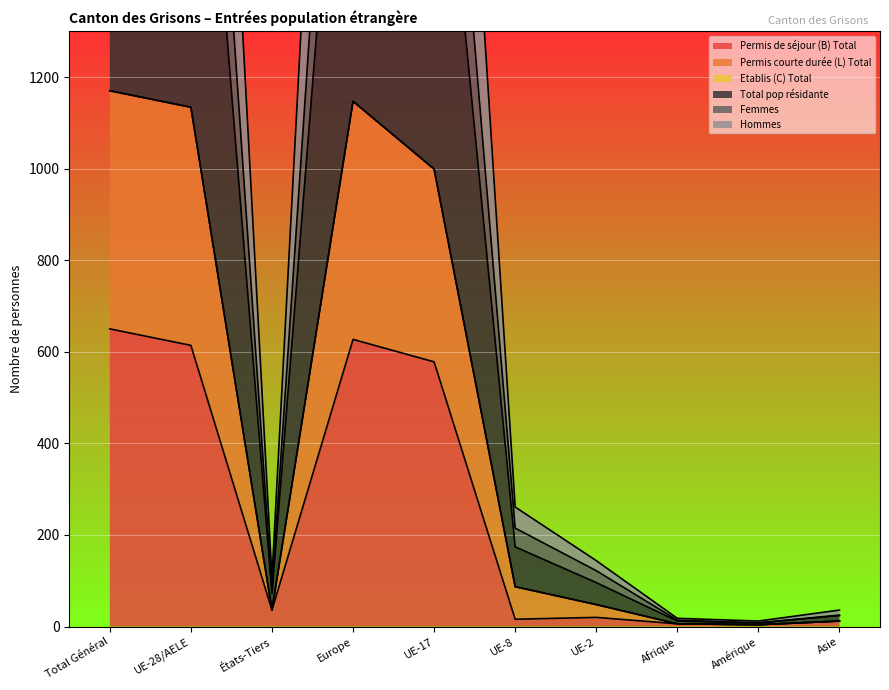

At which category does Femmes reach its first local peak?

Europe